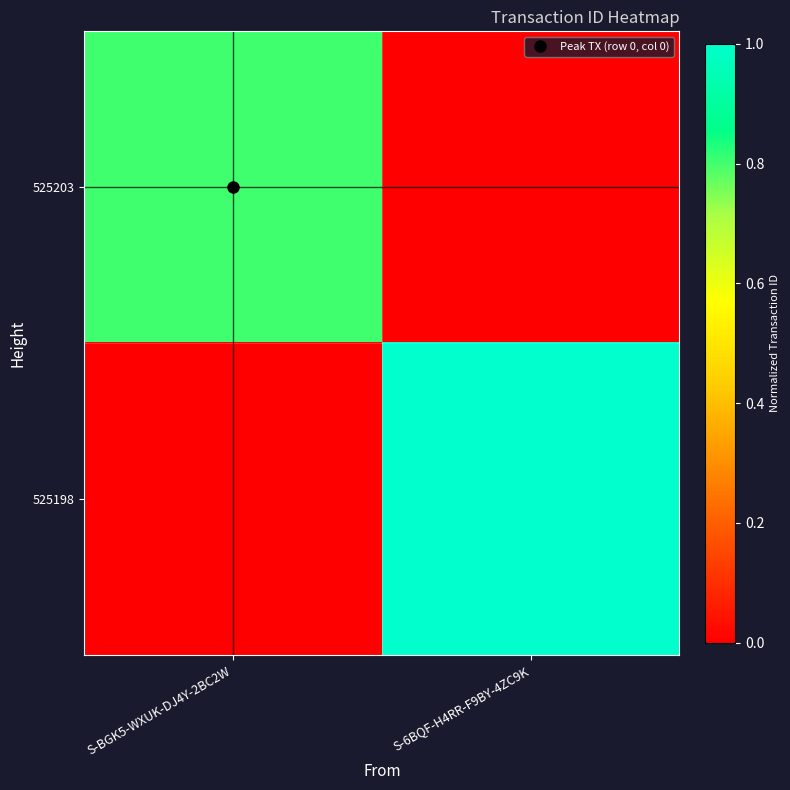

At which category does the chart reach its peak across all series?

S-6BQF-H4RR-F9BY-4ZC9K